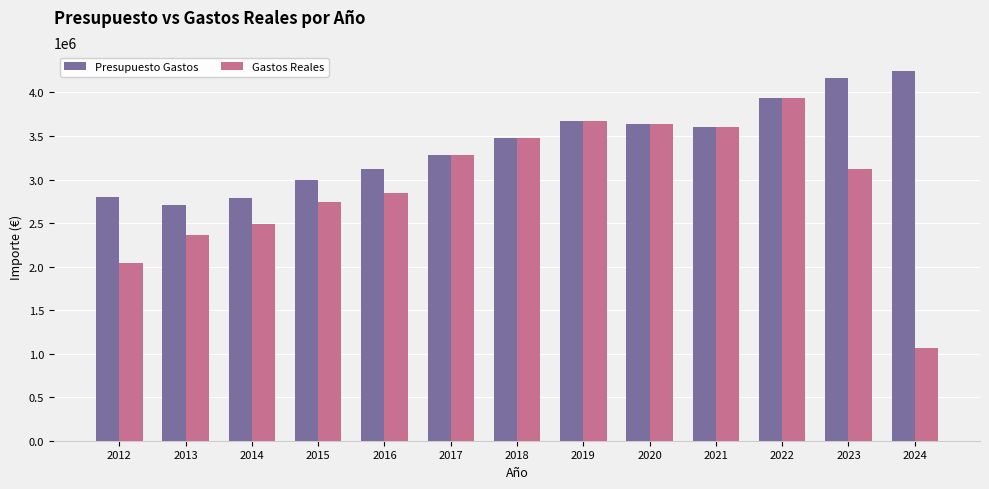

Is it true that Gastos Reales equals 2357547.8 at 2013?

True